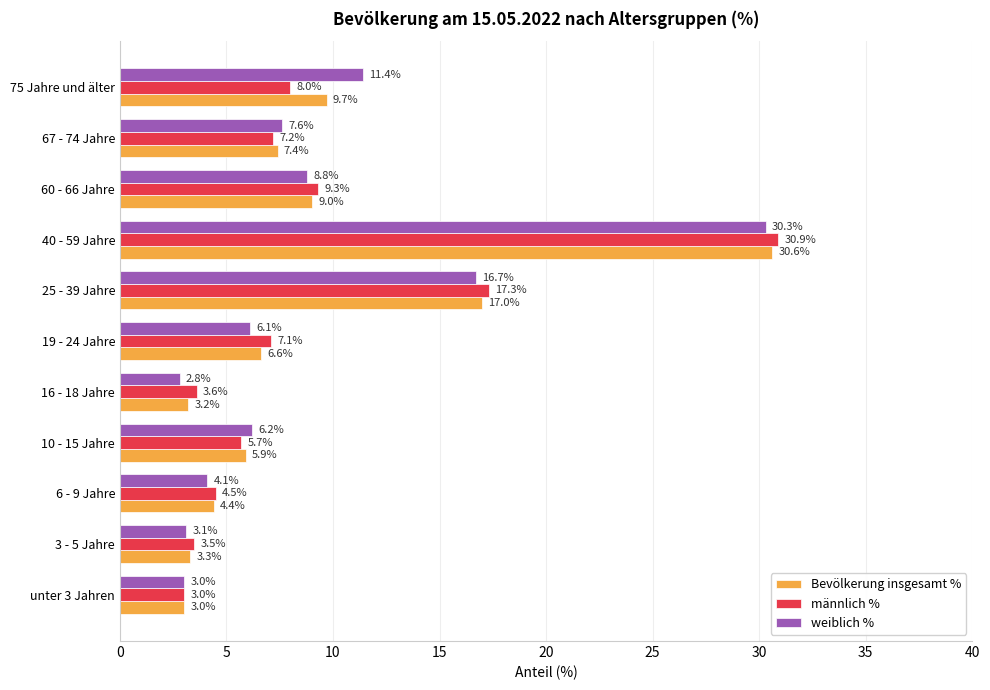

How many series are shown in this chart?

3